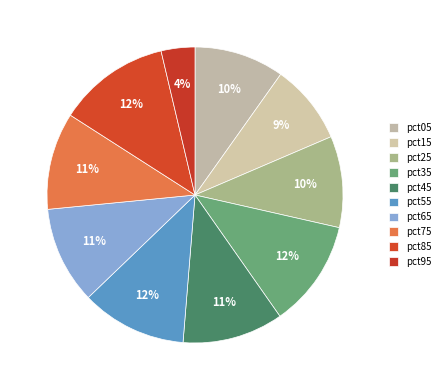

What is the smallest slice in the pie chart?

pct95